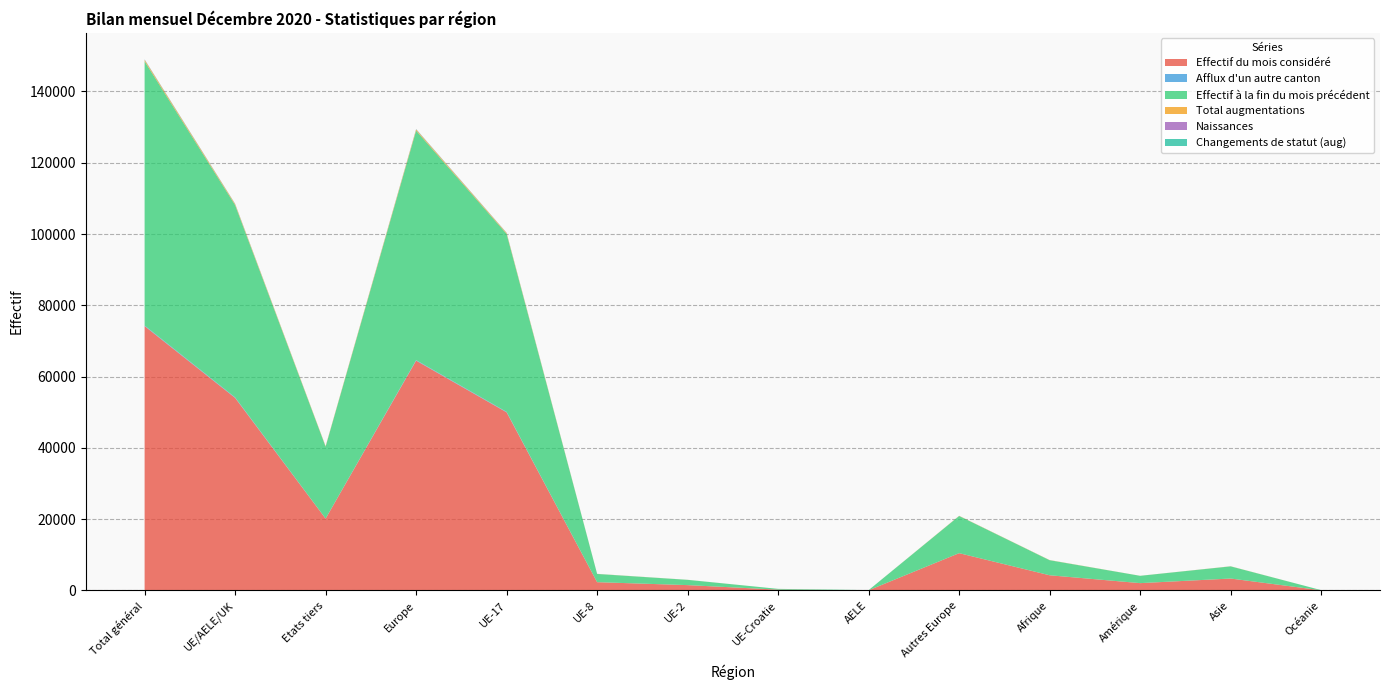

Reading left to right, what are all the values shown in this chart?

Effectif du mois considéré: 74170	54027	20143	64477	49973	2311	1484	217	42	10450	4246	2042	3332	39
Afflux d'un autre canton: 166	142	24	150	129	7	5	0	1	8	6	5	5	0
Effectif à la fin du mois précédent: 74137	53962	20175	64387	49938	2295	1472	216	41	10425	4223	2047	3409	38
Total augmentations: 390	266	124	314	227	24	14	1	0	48	38	11	25	1
Naissances: 77	55	22	66	54	1	0	0	0	11	4	0	6	0
Changements de statut (aug): 67	63	4	64	41	14	8	0	0	1	1	1	1	0